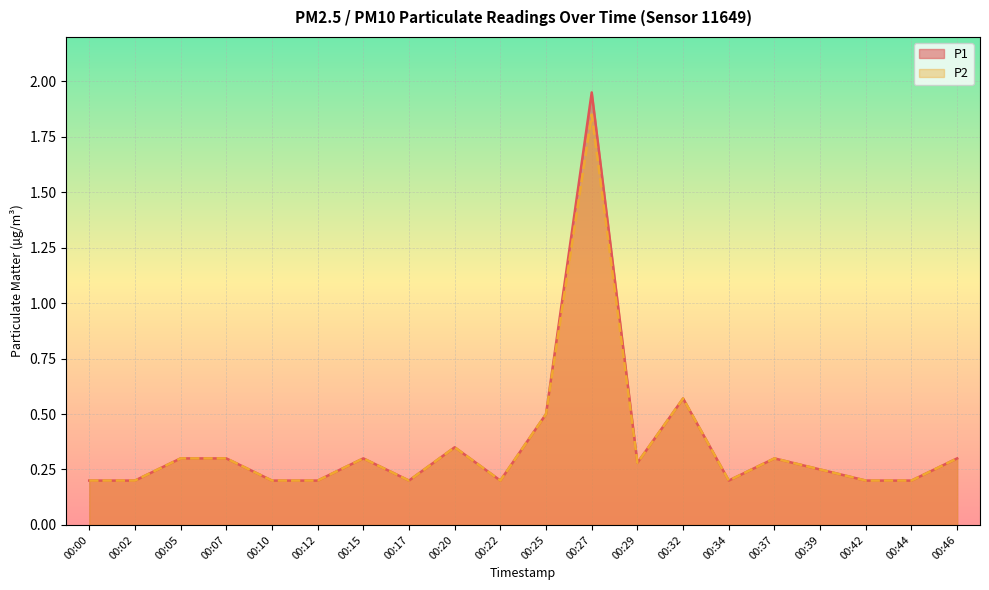

What is the approximate value of P1 at 00:00?

0.2